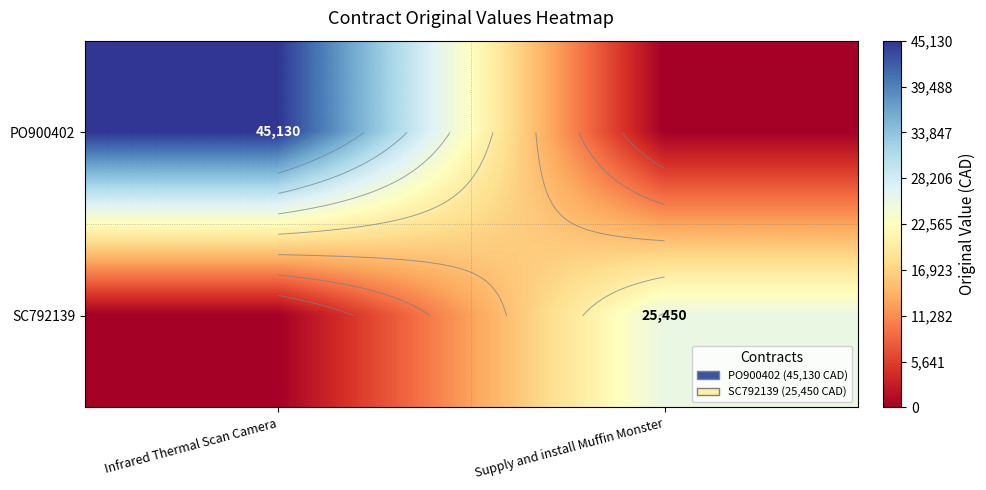

Rank the series at Supply and install Muffin Monster from lowest to highest value.

PO900402, SC792139